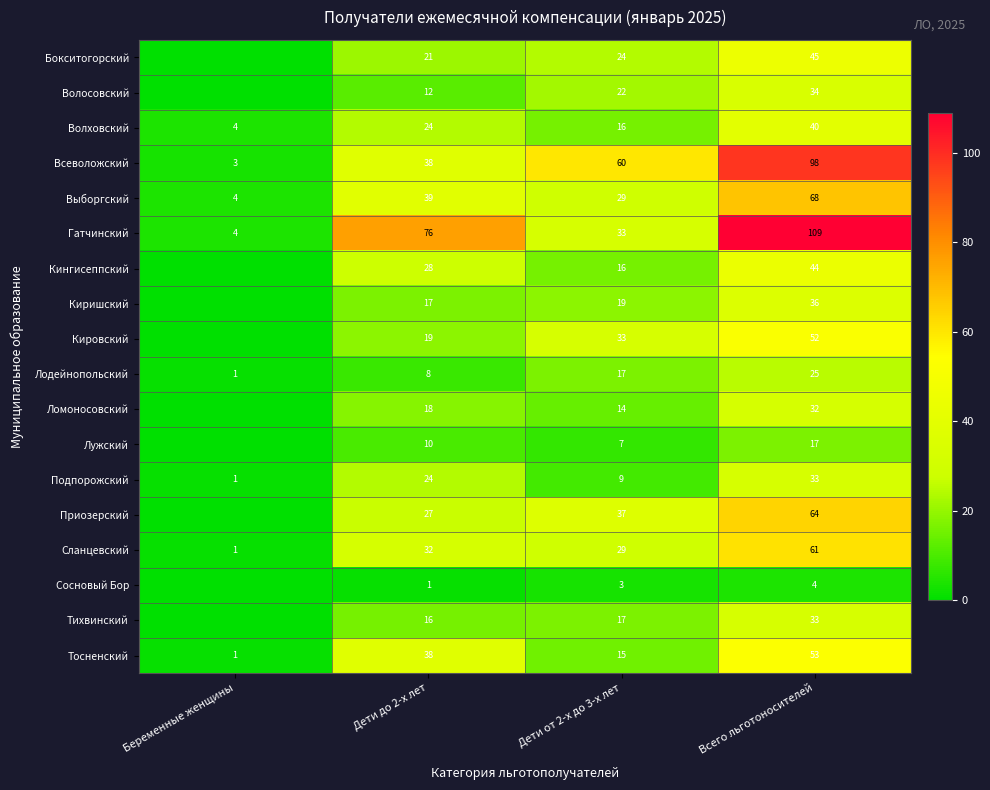

What is the difference between the Волховский values at Дети до 2-х лет and Дети от 2-х до 3-х лет?

8